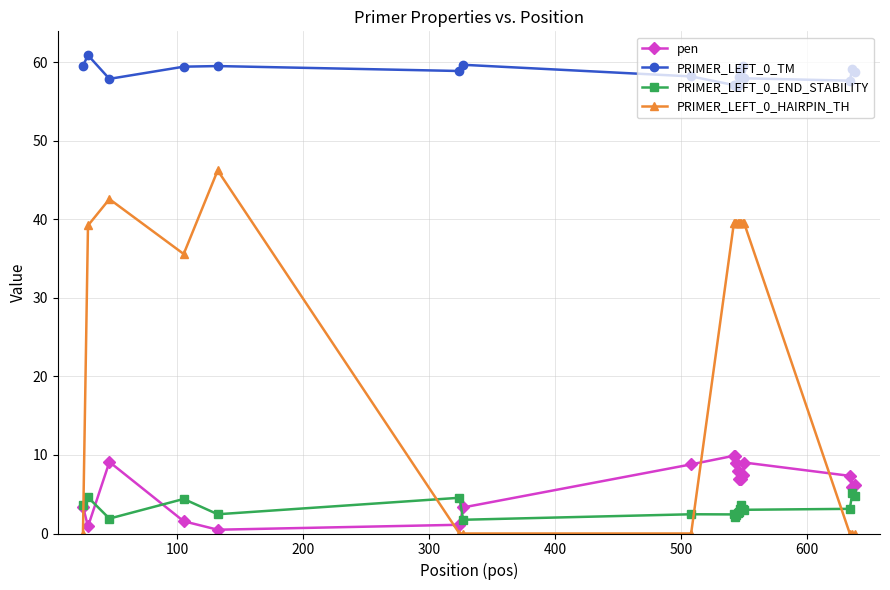

True or false: pen has more than 0 points higher than both neighbors.

True